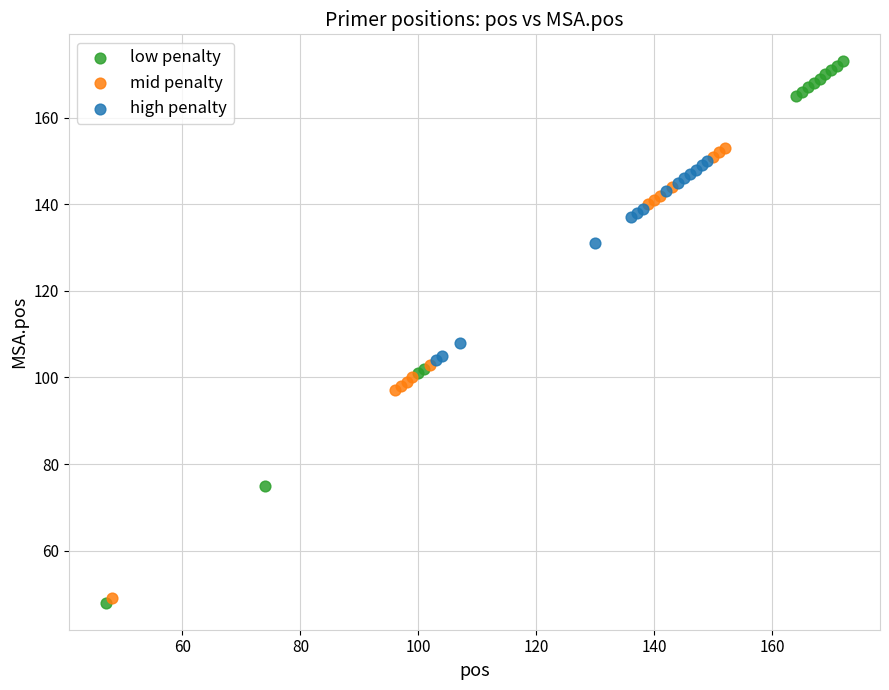

Which series contains the highest Y value?

low penalty